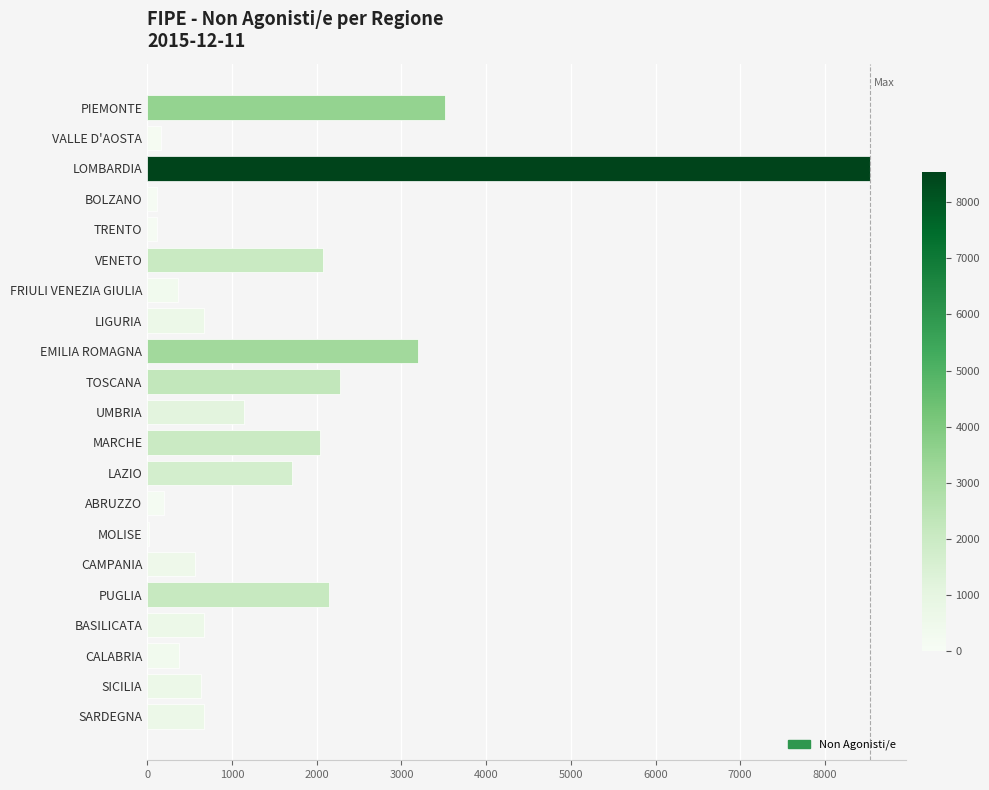

True or false: the data shows 2070 at VENETO.

True